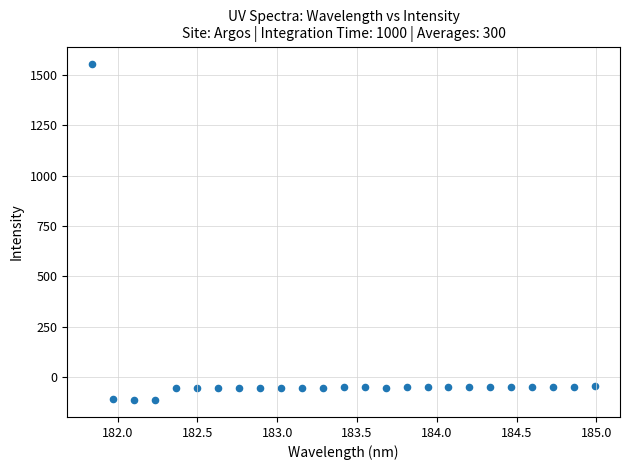

What is the range of X values (max minus min)?

3.1